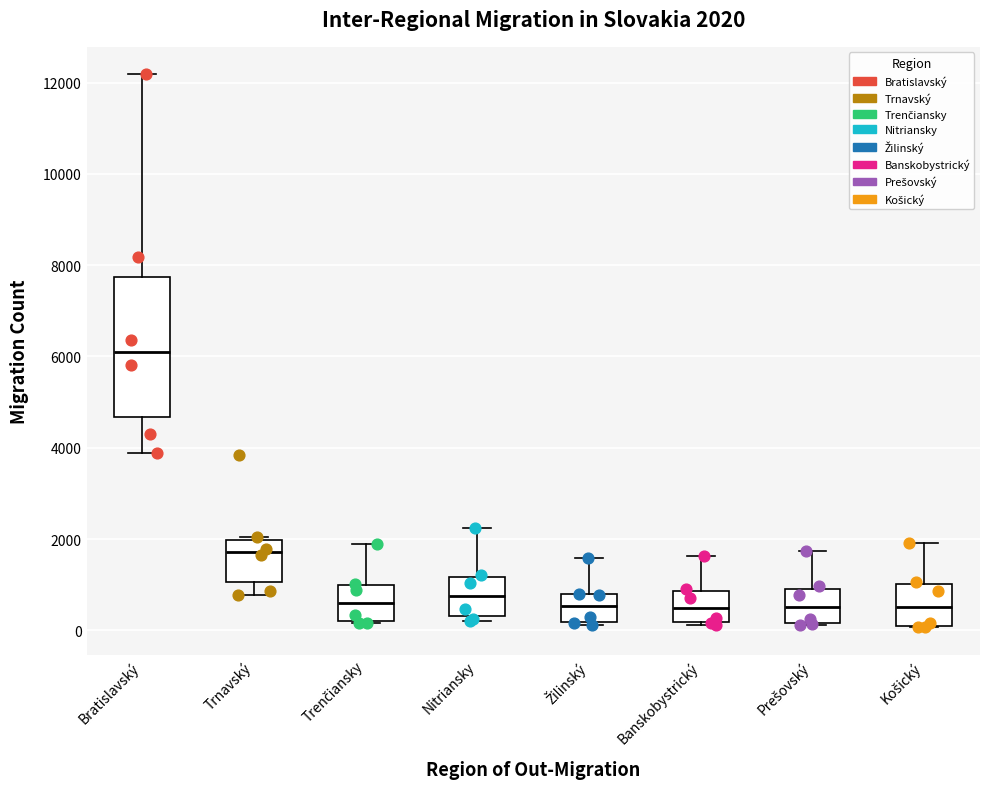

Which box has the highest median line?

Bratislavský